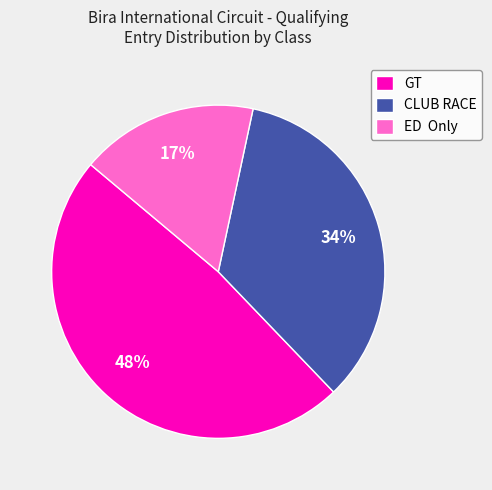

Is there a majority slice in this chart?

No